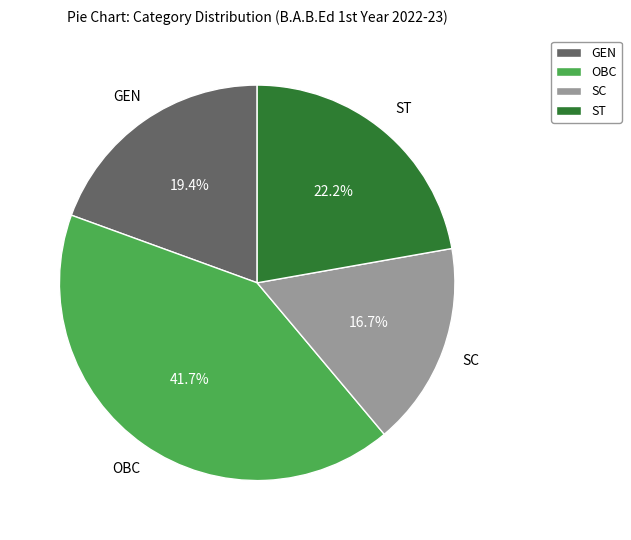

The ST slice represents 16% of the pie. True or false?

False